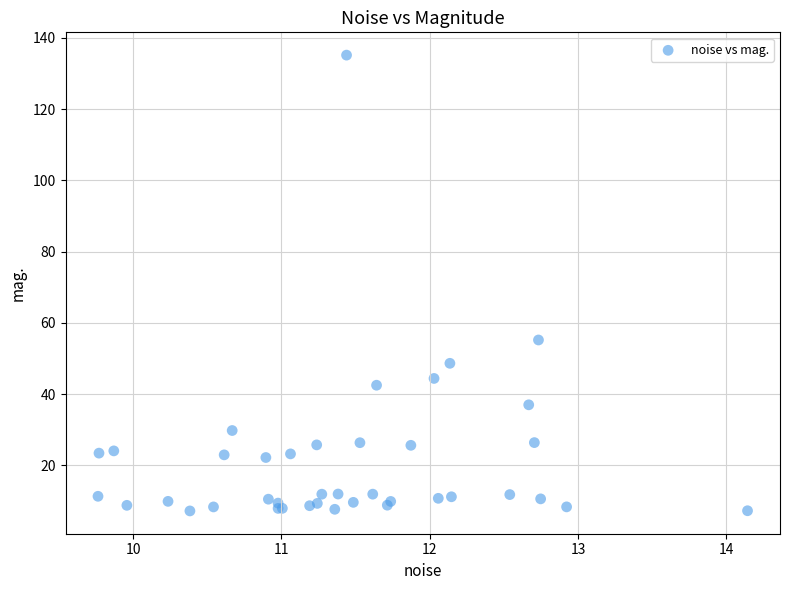

What Y value in the scatter plot is closest to 71?

55.2